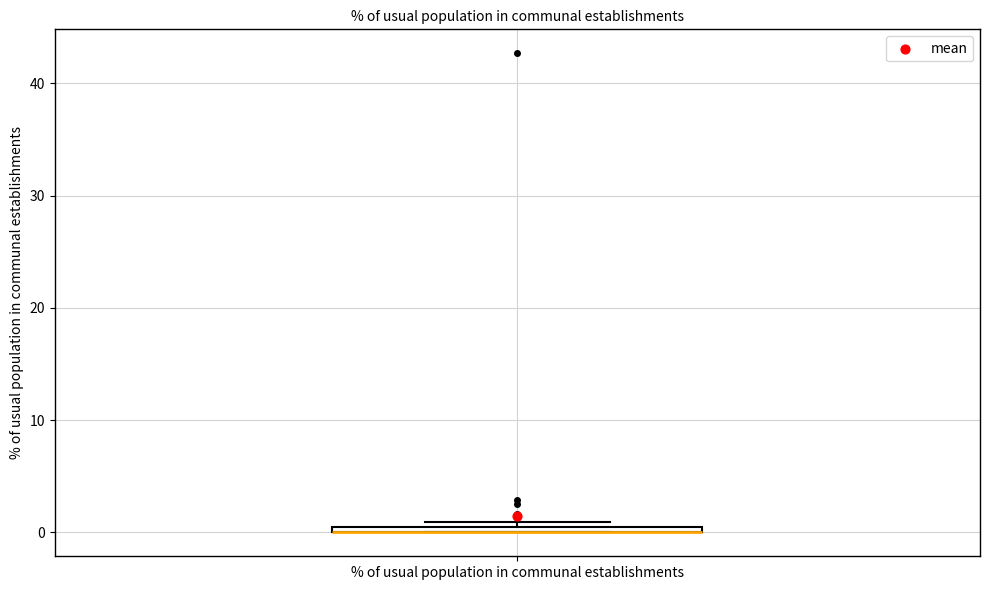

Where is the lower edge of the box for % of usual population in communal establishments on the y-axis? The values are not printed on the chart, so give them approximately, as read against the axis.

0